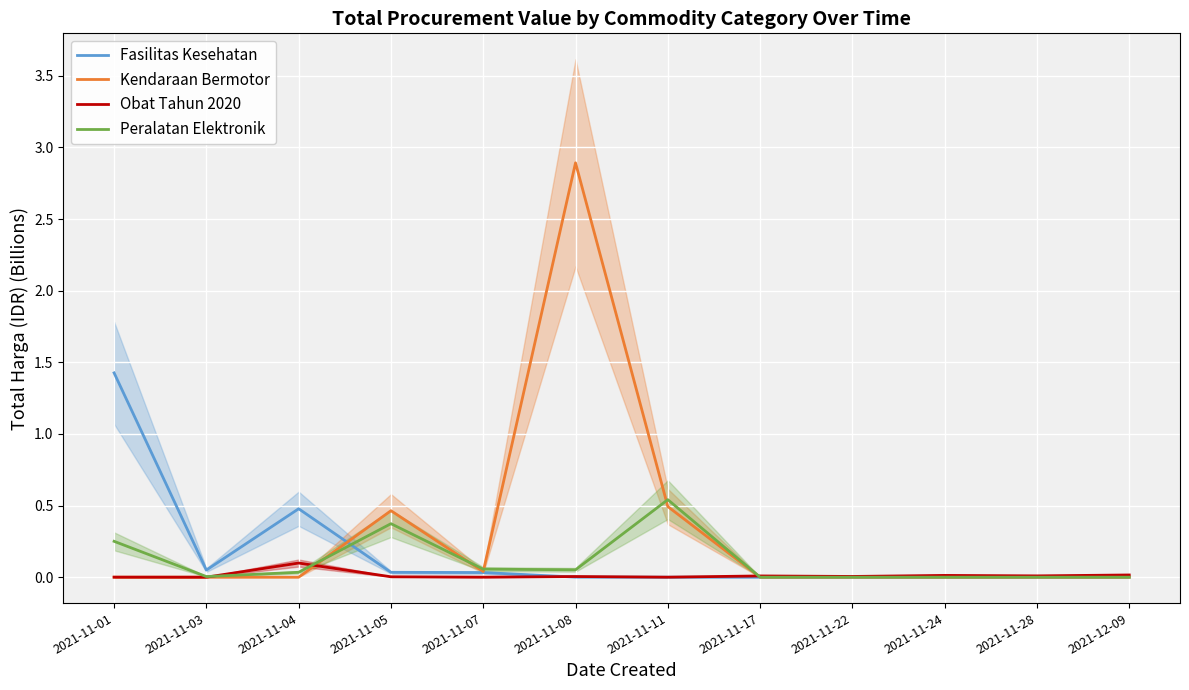

What is the total value across all series at 2021-11-08?

2.9